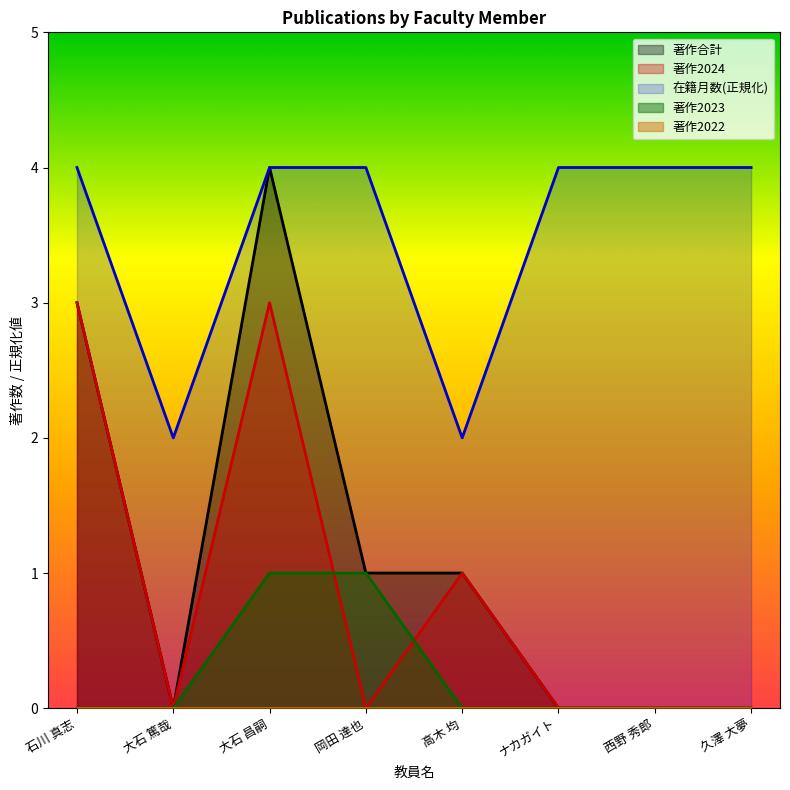

How many series are shown in this chart?

5